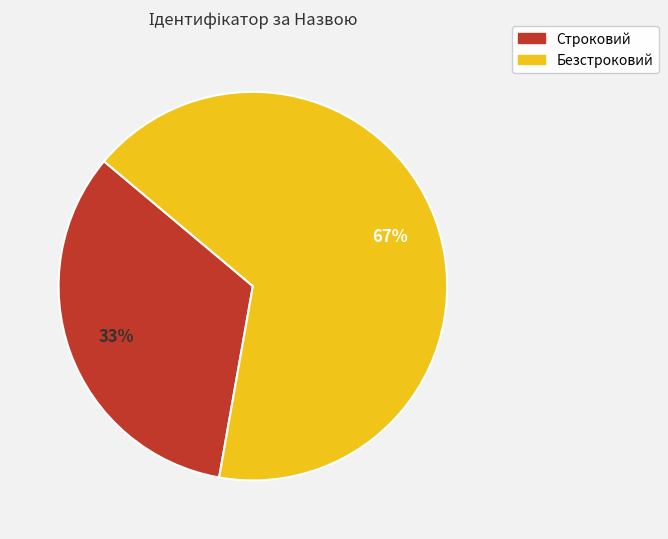

Combined, do Строковий and Безстроковий account for over 50%?

Yes